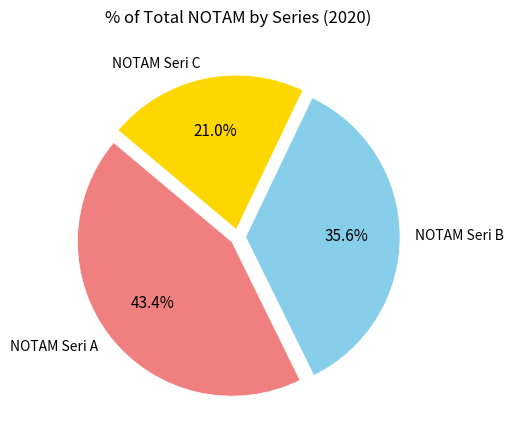

Rank the categories by value from lowest to highest.

NOTAM Seri C, NOTAM Seri B, NOTAM Seri A